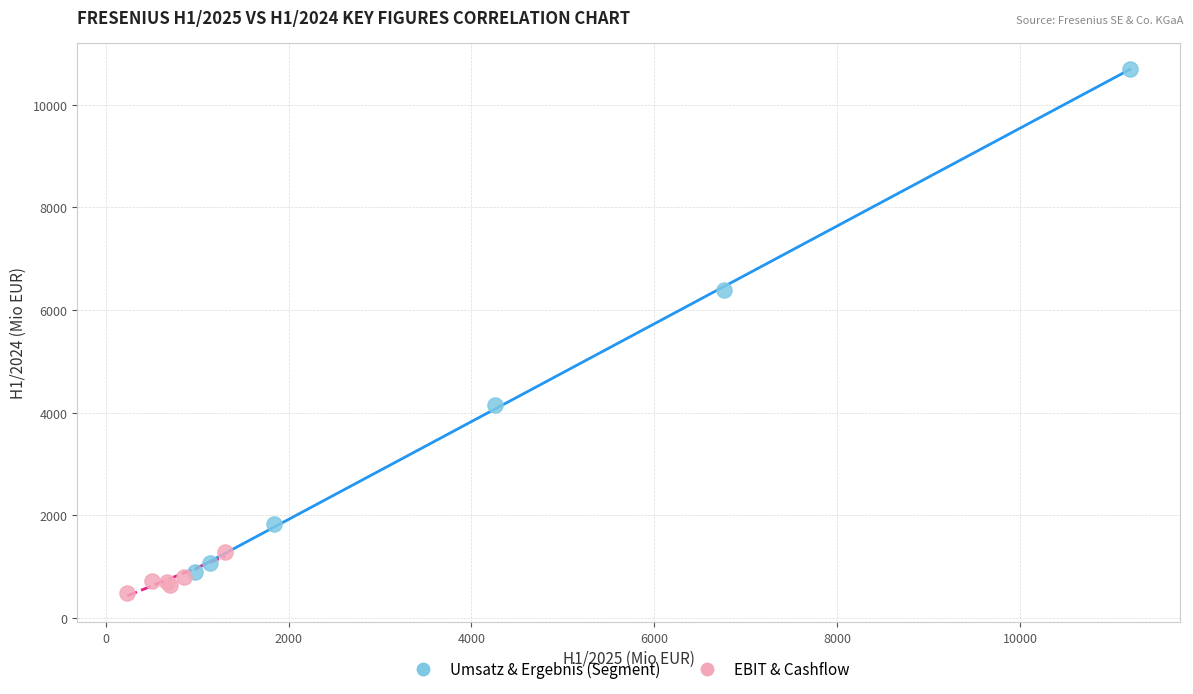

What are all the series names shown in the legend?

Umsatz & Ergebnis (Segment), EBIT & Cashflow